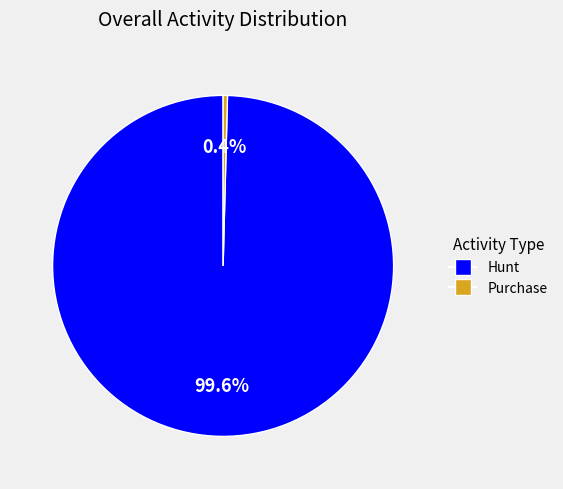

Which slice is the smallest?

Purchase